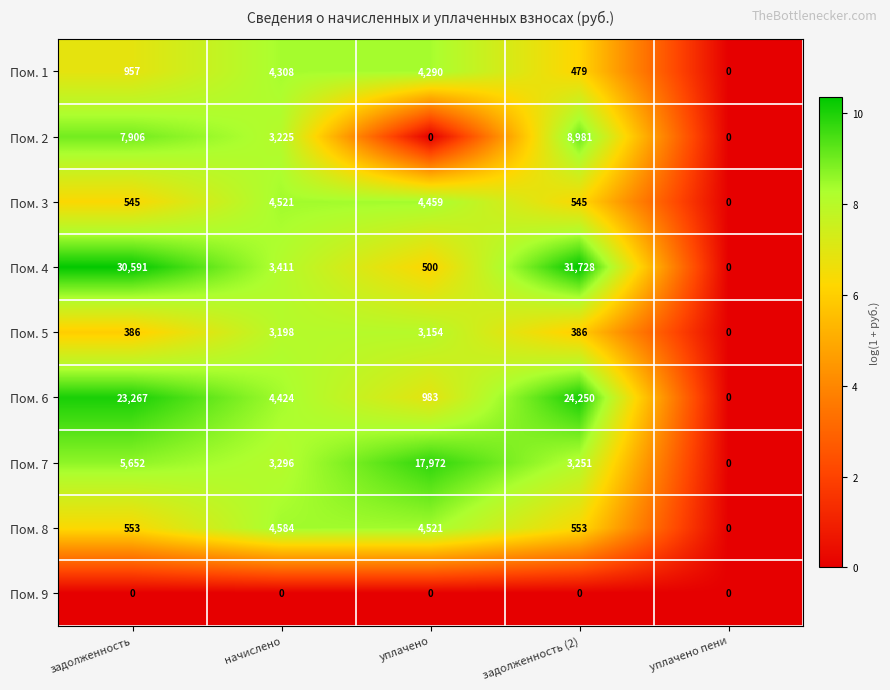

What is the maximum value shown in the chart?

31728